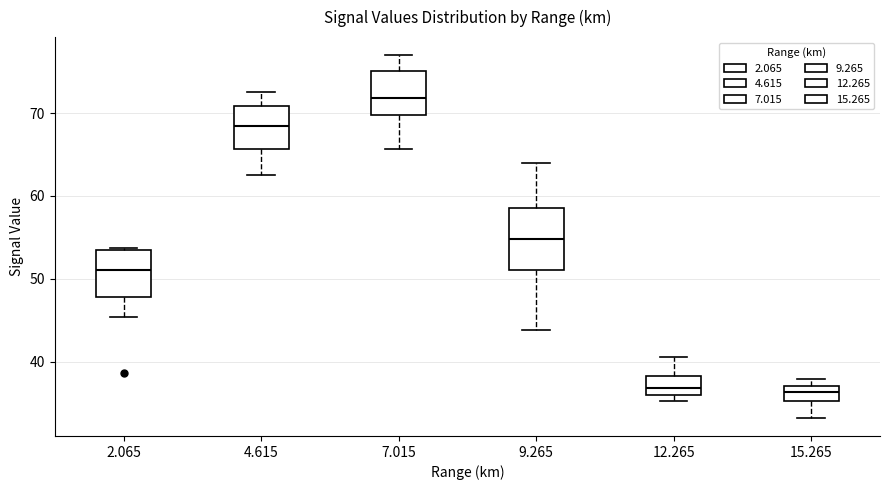

Reading left to right, transcribe this box plot: for each box, give where its median line is, the range the box spans, and where its two whiskers end, as read against the y-axis. The values are not printed on the chart, so give them approximately, as read against the axis.

2.065: median 51, box 48 to 53, whiskers 45 to 54
4.615: median 69, box 66 to 71, whiskers 63 to 73
7.015: median 72, box 70 to 75, whiskers 66 to 77
9.265: median 55, box 51 to 59, whiskers 44 to 64
12.265: median 37, box 36 to 38, whiskers 35 to 41
15.265: median 36, box 35 to 37, whiskers 33 to 38